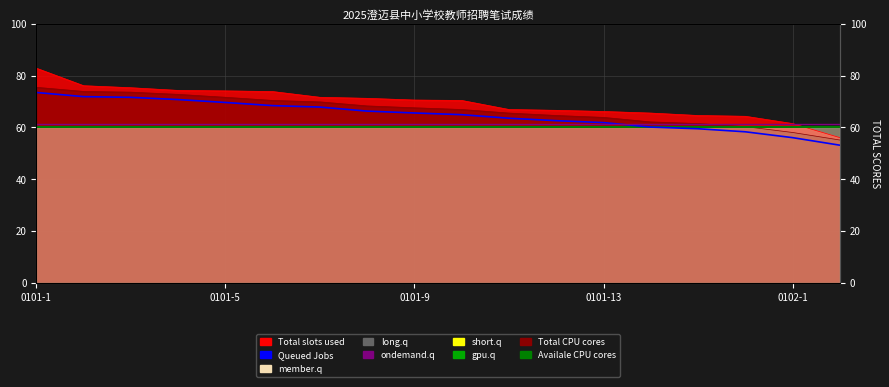

What position from the left is 0101-1?

1